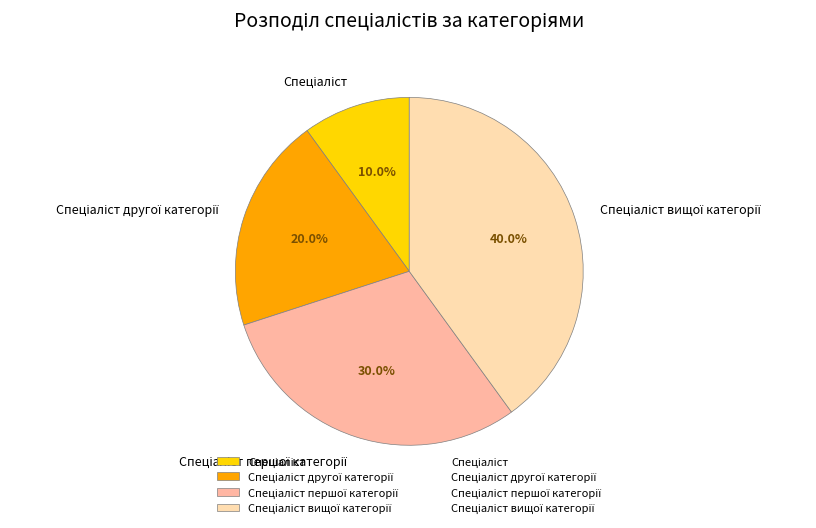

Is there any slice that represents more than half of the pie?

No